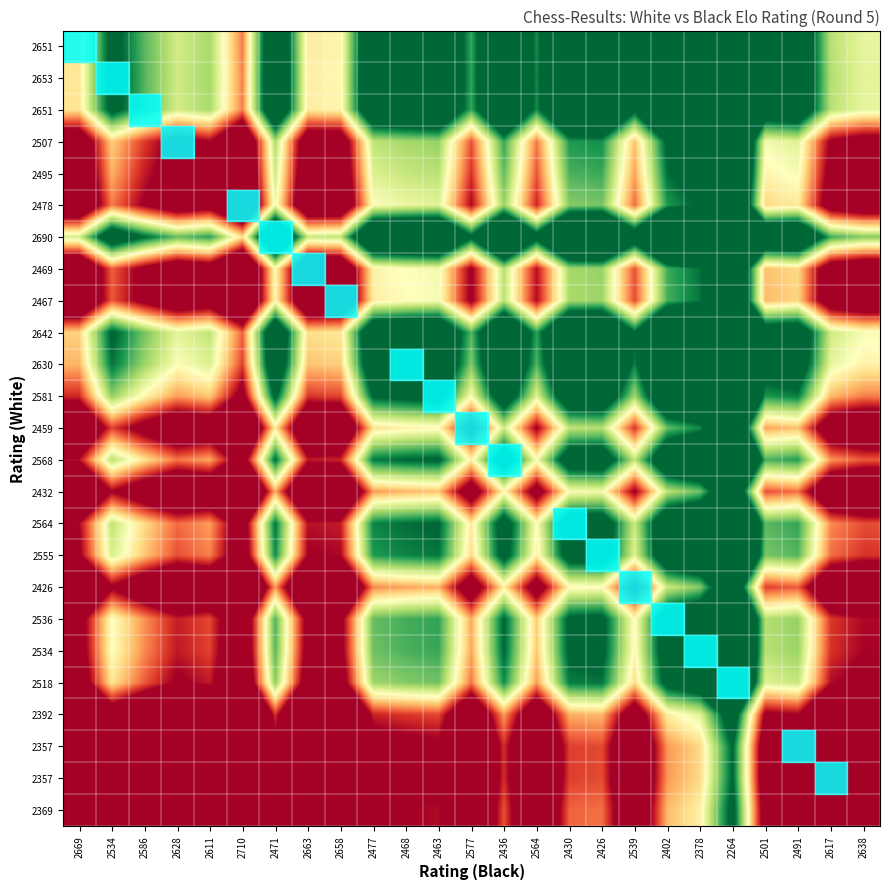

At how many categories does at least one series exceed 1?

24